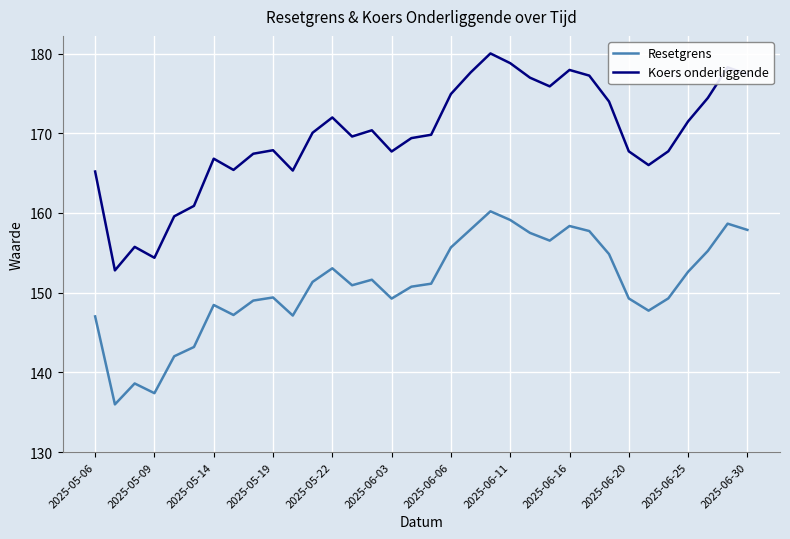

True or false: Resetgrens and Koers onderliggende intersect in this chart.

False